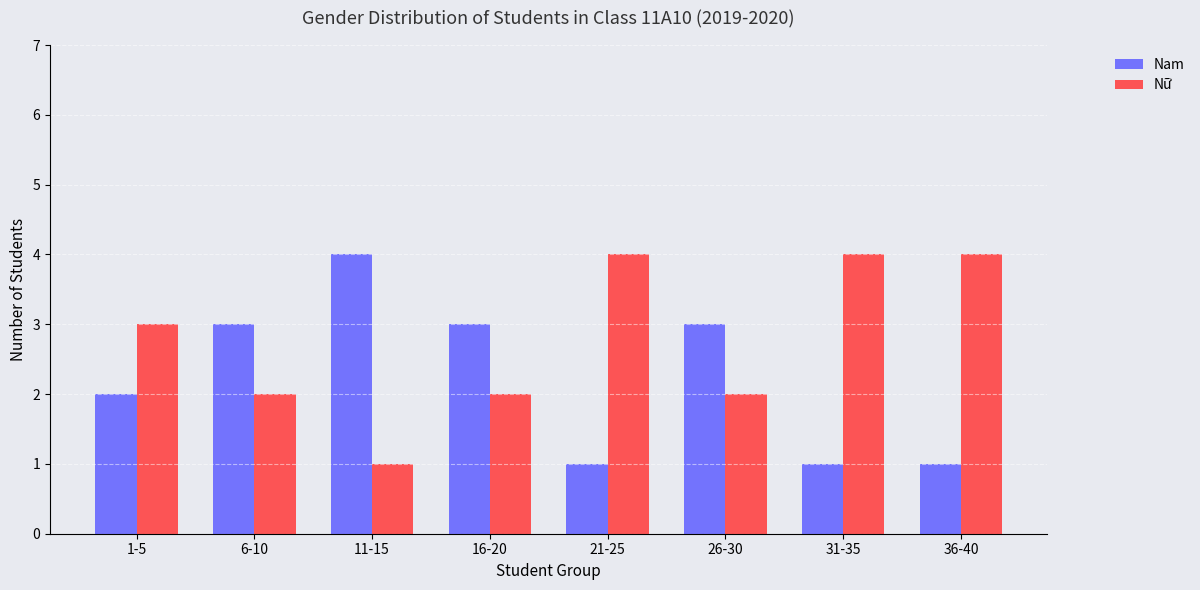

The value of Nam at 36-40 is 0. True or false?

False